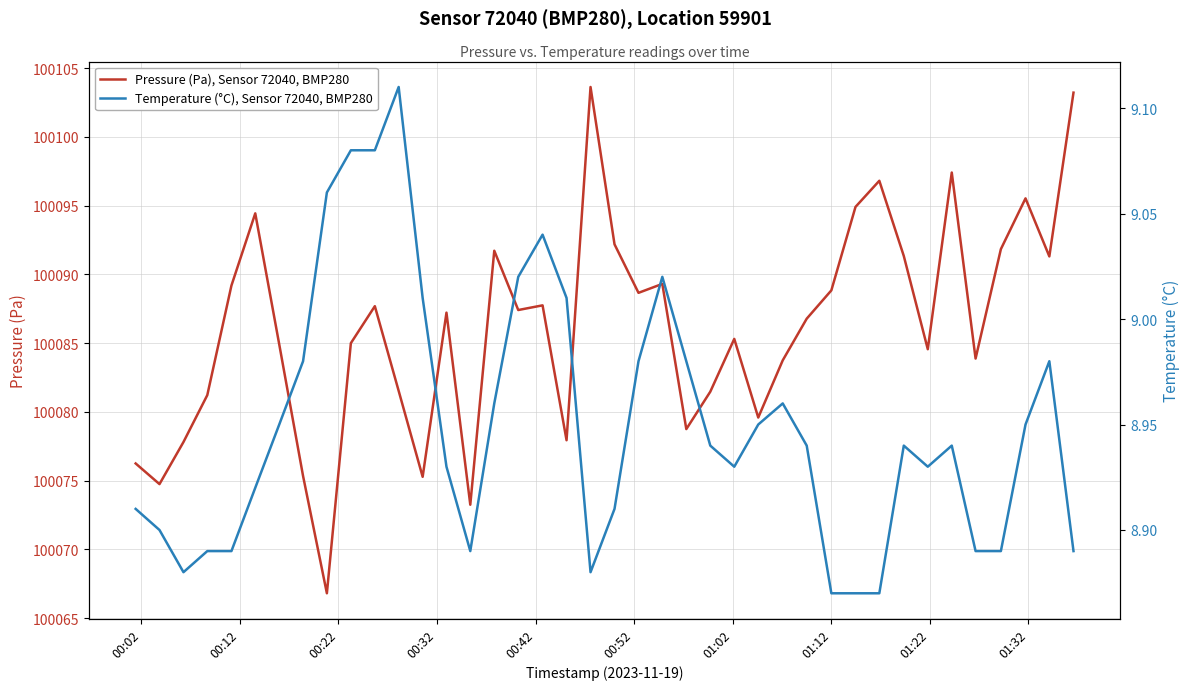

Rank the series by their maximum value, from highest to lowest.

Pressure (Pa), Sensor 72040, BMP280, Temperature (°C), Sensor 72040, BMP280